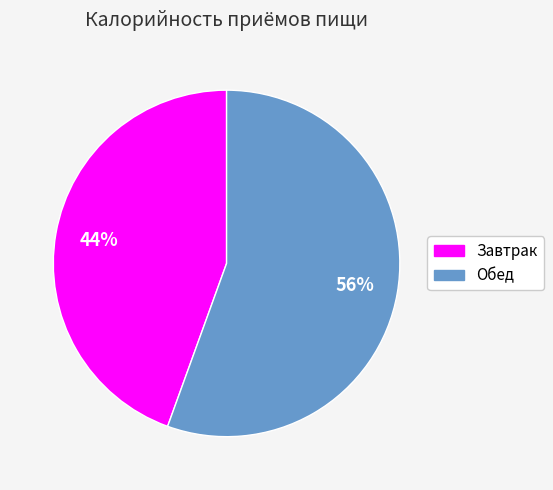

Count the number of slices in the pie.

2